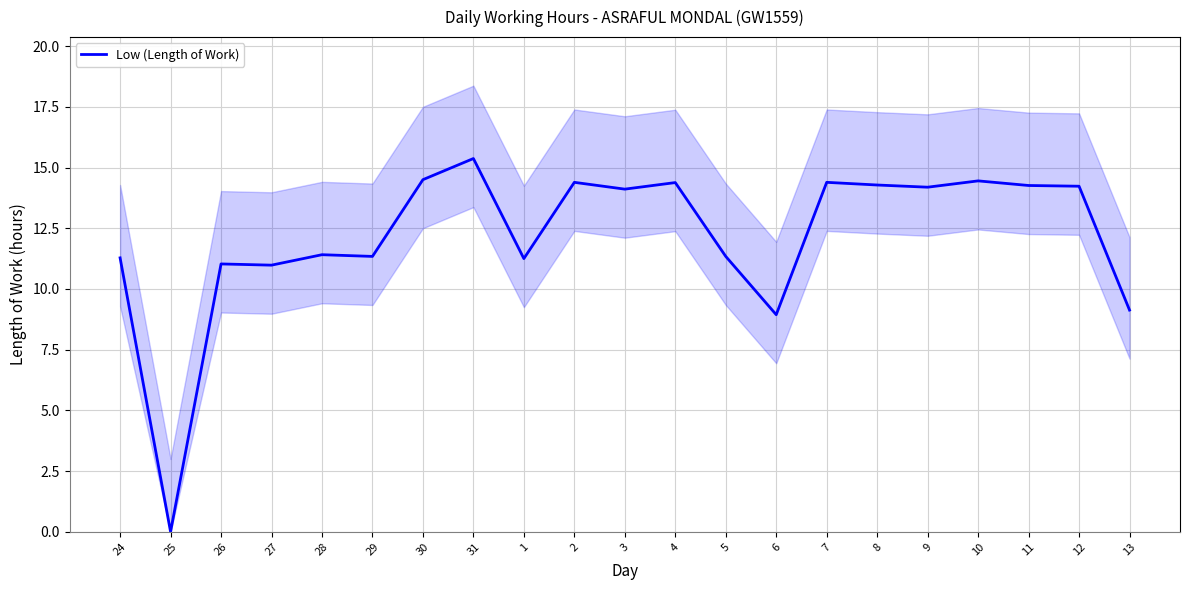

Where is the first local maximum?

26